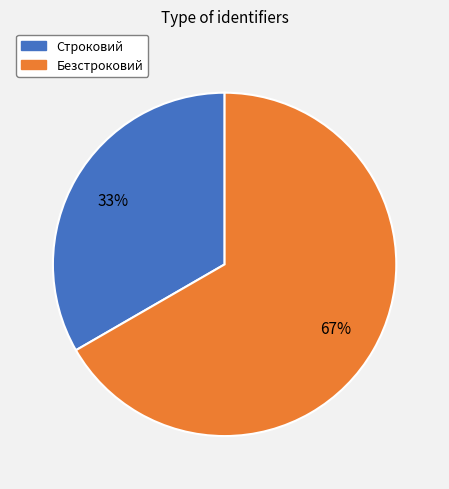

To the nearest percent, what percentage of the pie is Строковий?

33%